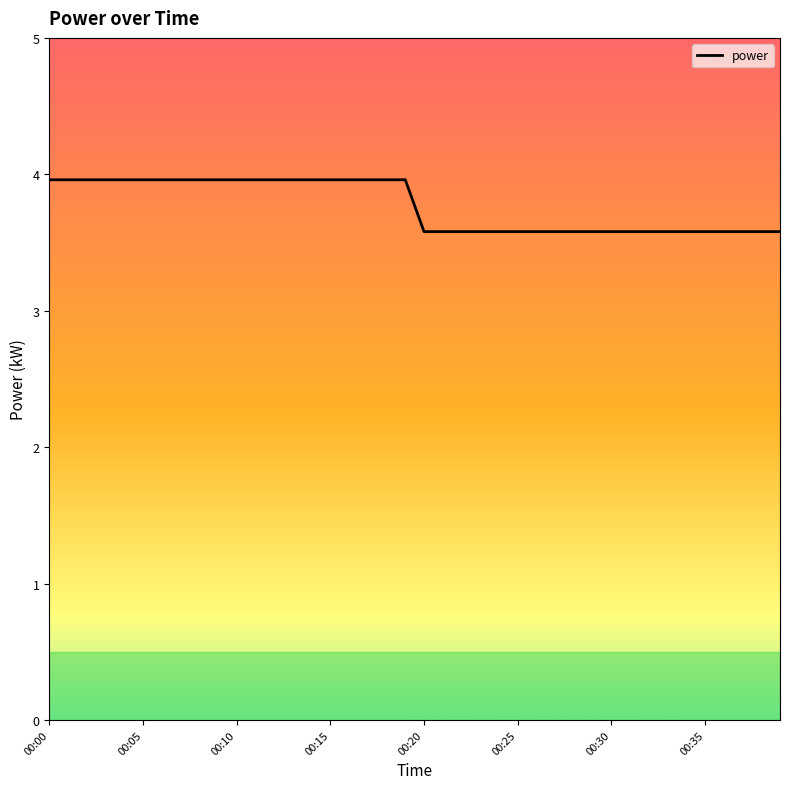

What is the difference between the maximum and minimum values?

0.4